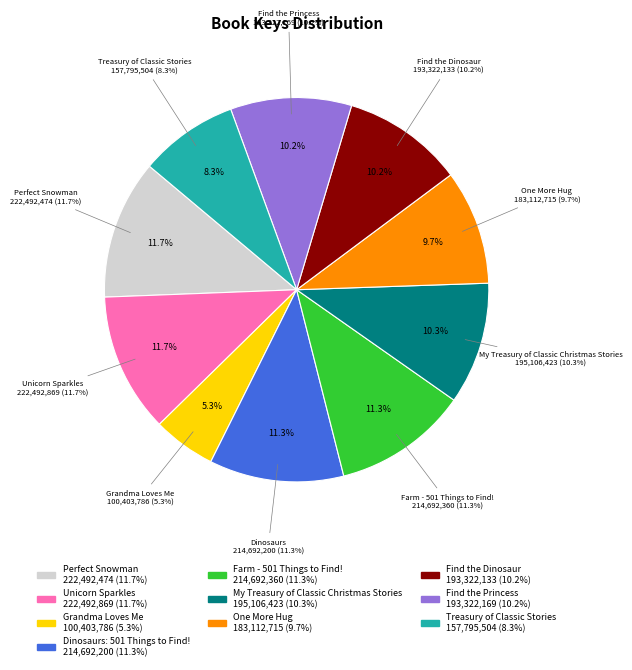

What is the change in value from Unicorn Sparkles to One More Hug?

-39380154